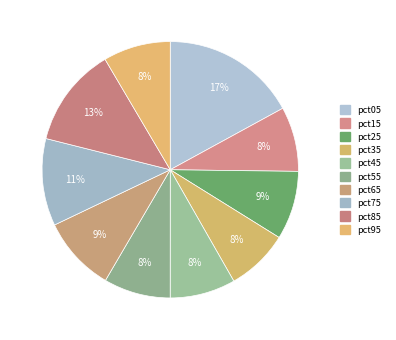

Is it true that pct25 is 9% of the pie?

True